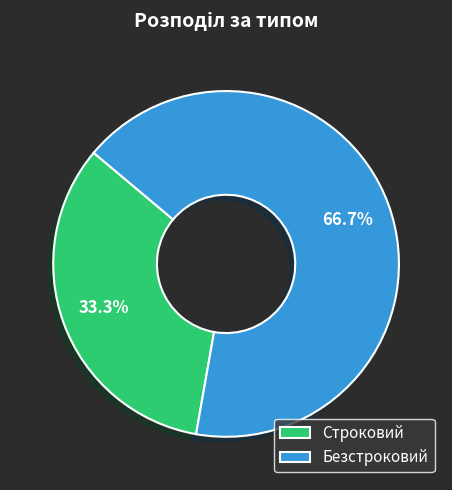

To the nearest percent, what percentage of the pie is Строковий?

33%